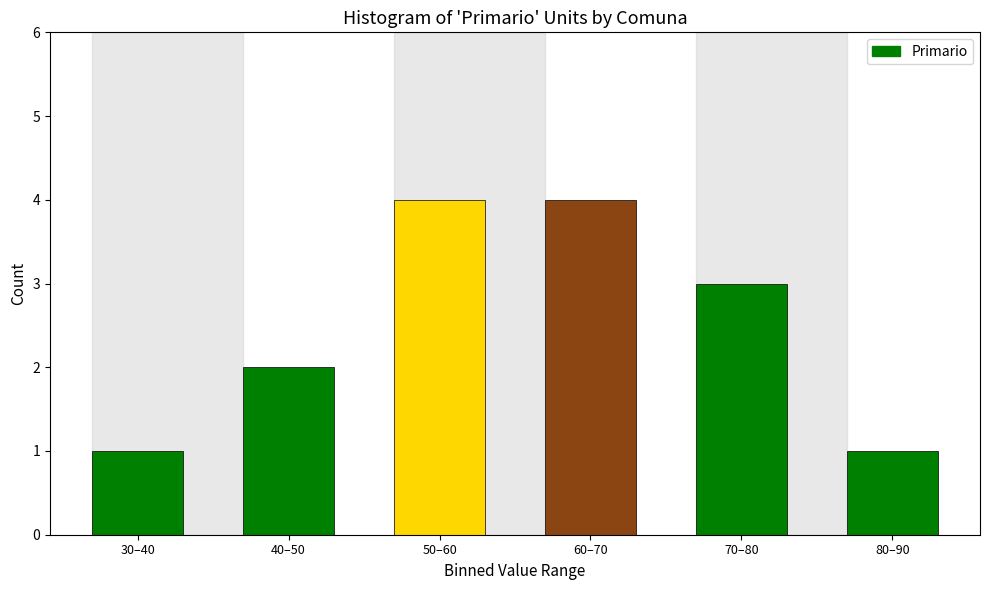

Reading left to right, extract all data points from this chart.

1	2	4	4	3	1